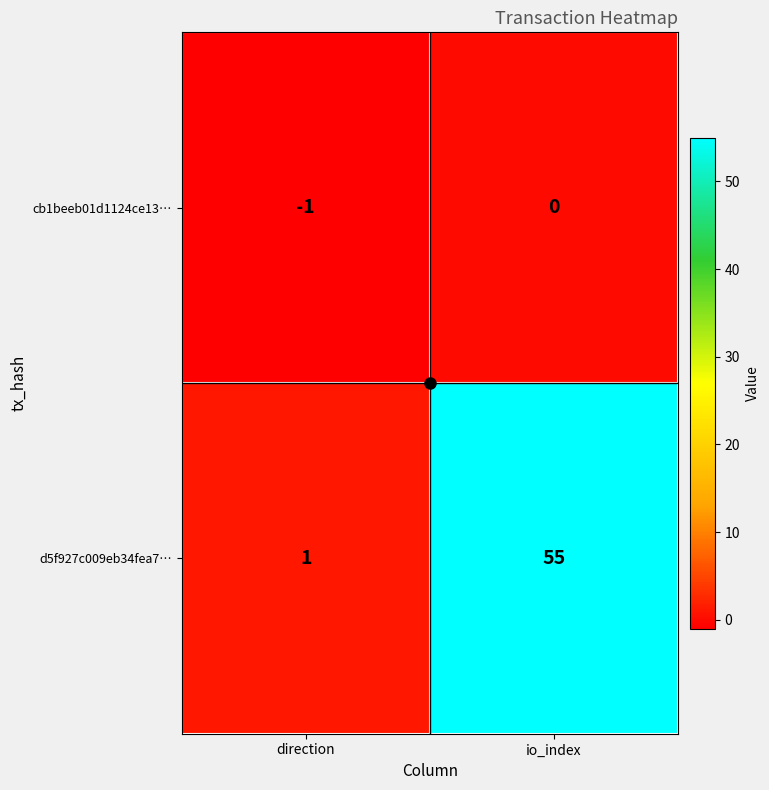

Rank the series by their average value, from lowest to highest.

cb1beeb01d1124ce13…, d5f927c009eb34fea7…